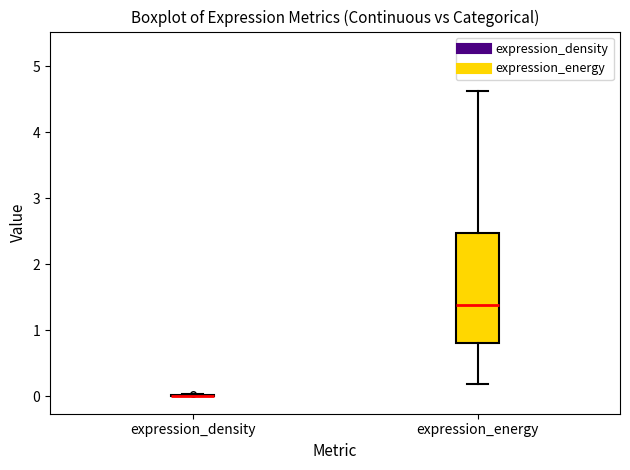

Reading left to right, transcribe this box plot: for each box, give where its median line is, the range the box spans, and where its two whiskers end, as read against the y-axis. The values are not printed on the chart, so give them approximately, as read against the axis.

expression_density: box collapsed to a line at 0.0, whiskers 0.0 to 0.0
expression_energy: median 1.4, box 0.8 to 2.5, whiskers 0.2 to 4.6